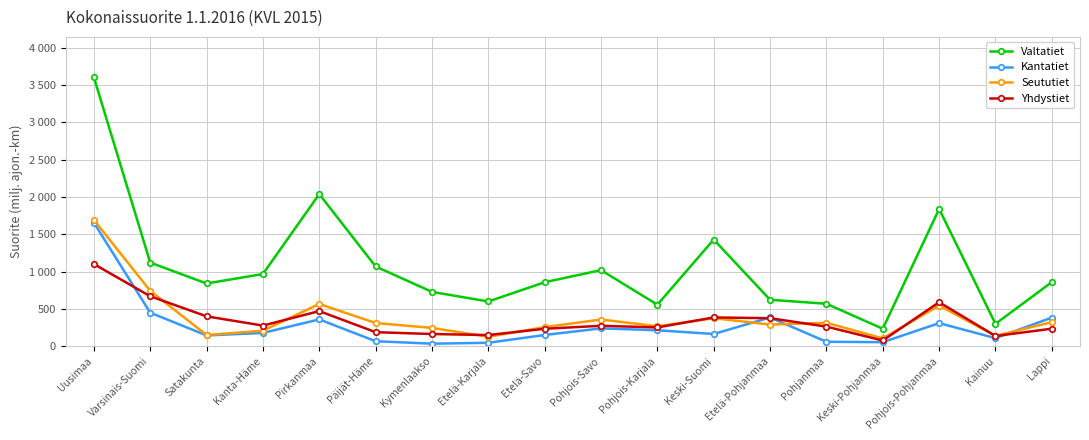

At which category is the sum across all series the highest?

Uusimaa